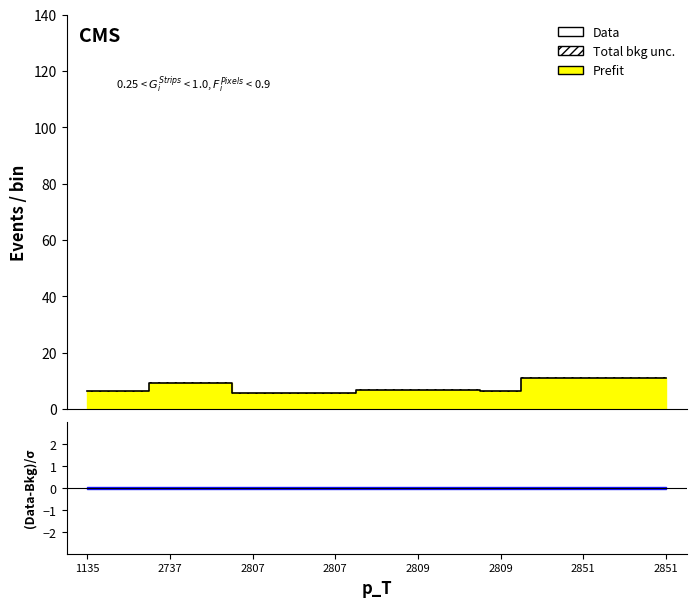

What is the value of the 9th point from the left?

6.9